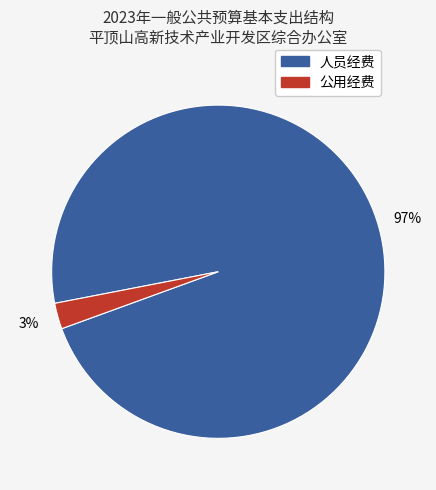

Is there a majority slice in this chart?

Yes